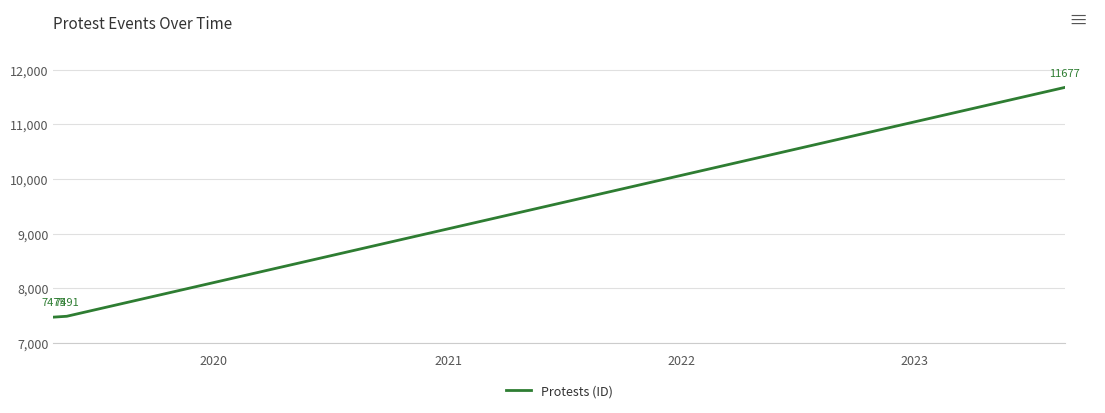

Reading left to right, transcribe all the data shown in this chart.

7475	7491	11677